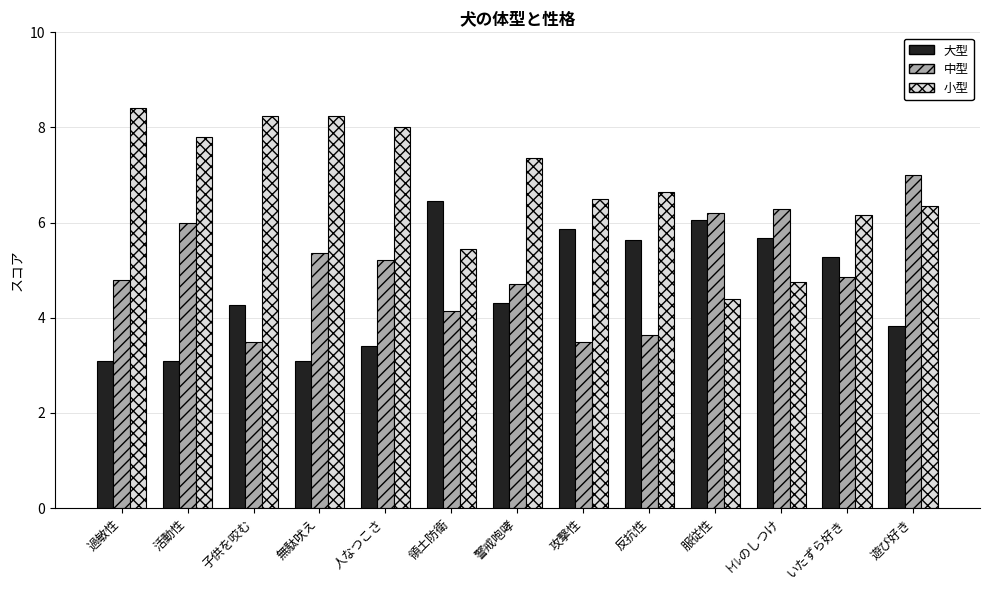

What is the difference between the 中型 values at 活動性 and ﾄｲﾚのしつけ?

0.3